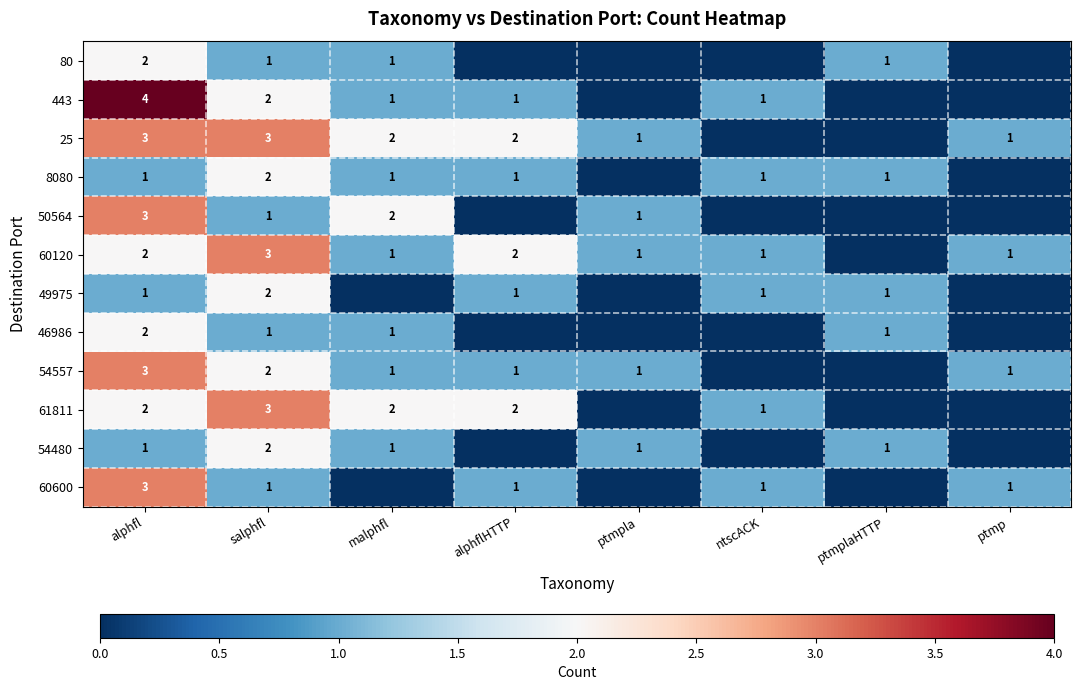

Is it true that 49975 equals 0 at ntscACK?

False